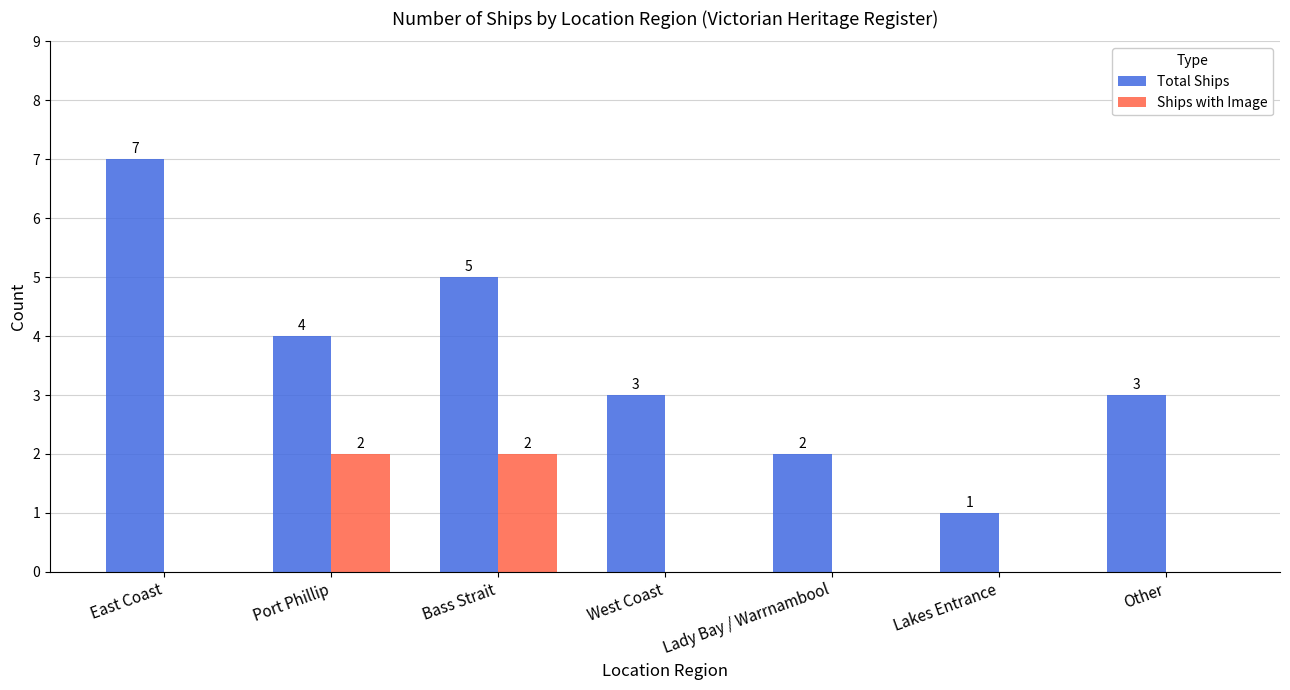

At which category does the chart reach its peak across all series?

East Coast